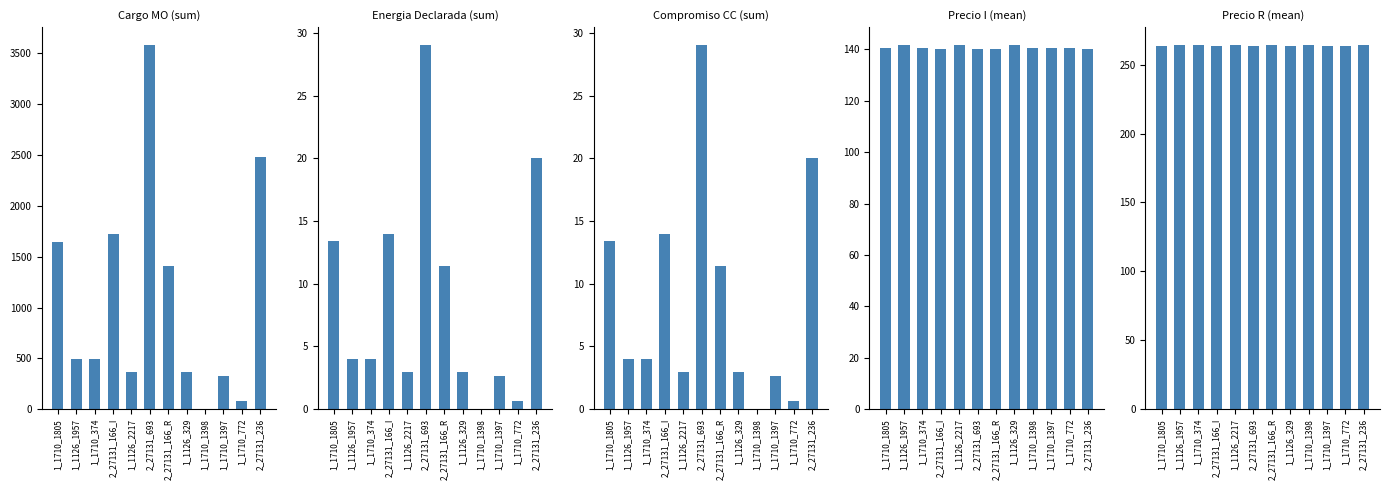

At which category is the sum across all series the highest?

2_27131_693